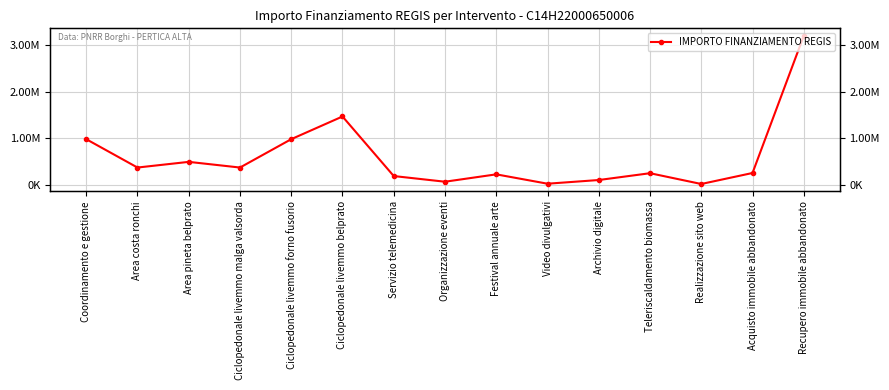

How many lines are shown in the chart?

1